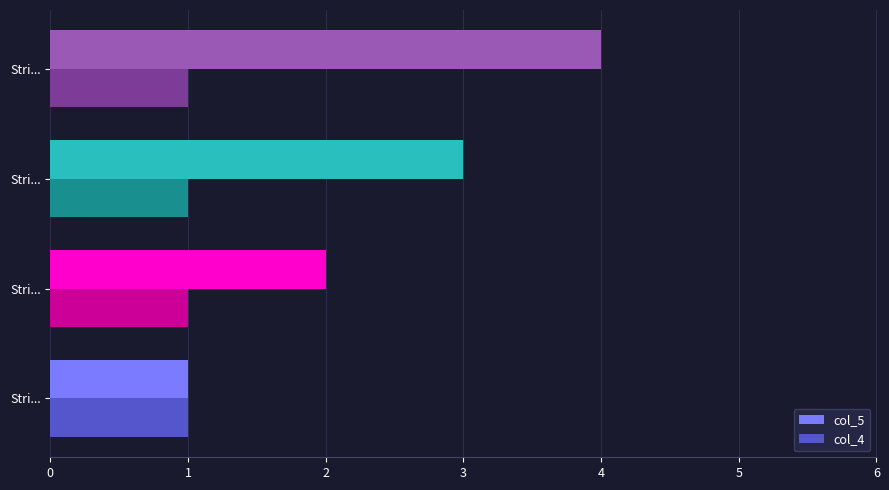

What are all the series names shown in the legend?

col_5, col_4